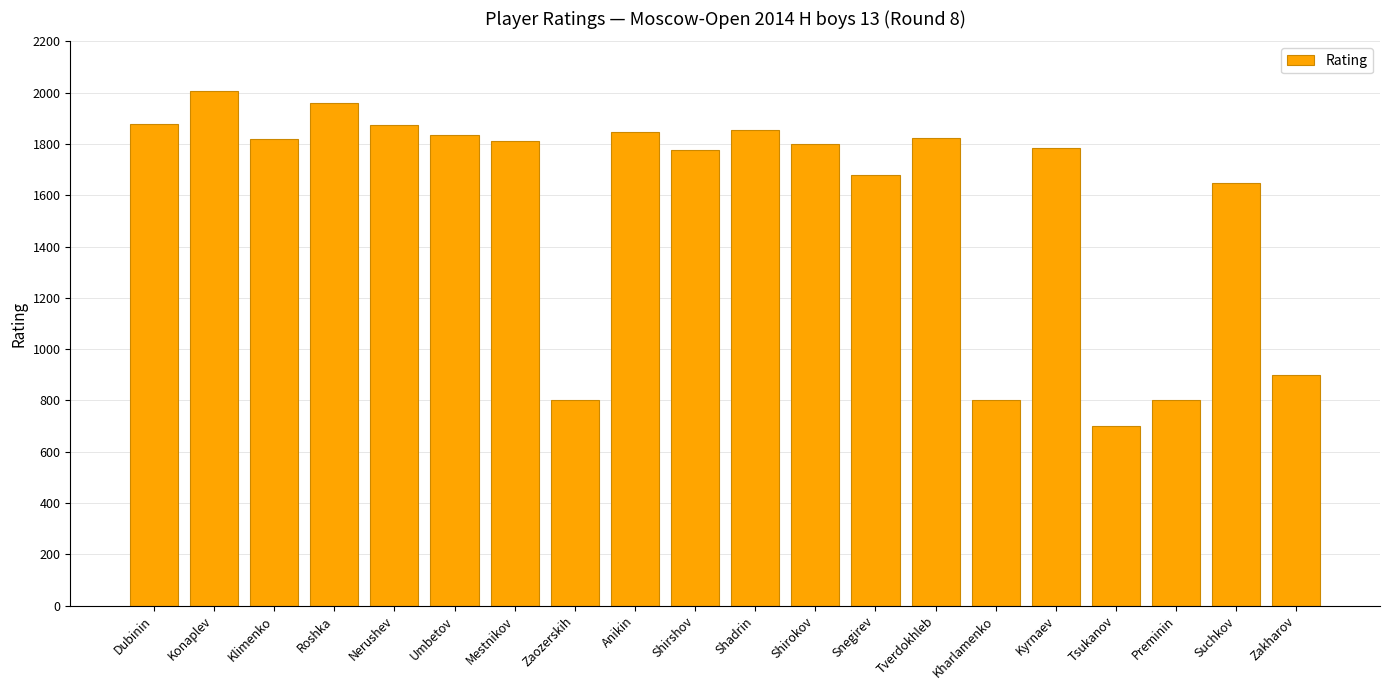

At which category does the chart reach its peak across all series?

Konaplev